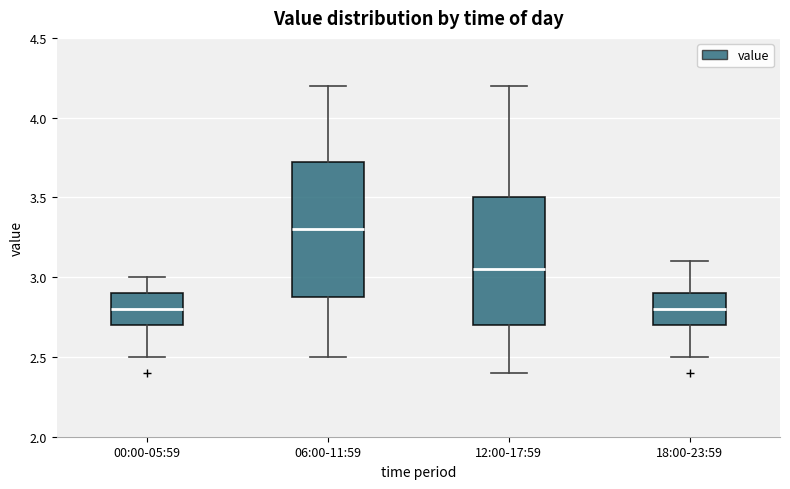

Where does the upper whisker of the box for 12:00-17:59 end on the y-axis? The values are not printed on the chart, so give them approximately, as read against the axis.

4.20